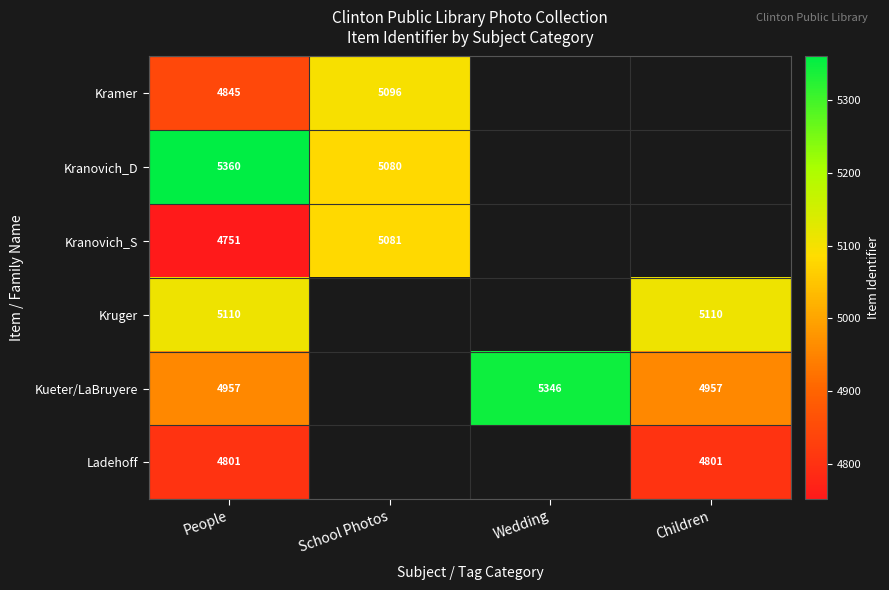

At which category is the sum across all series the highest?

People